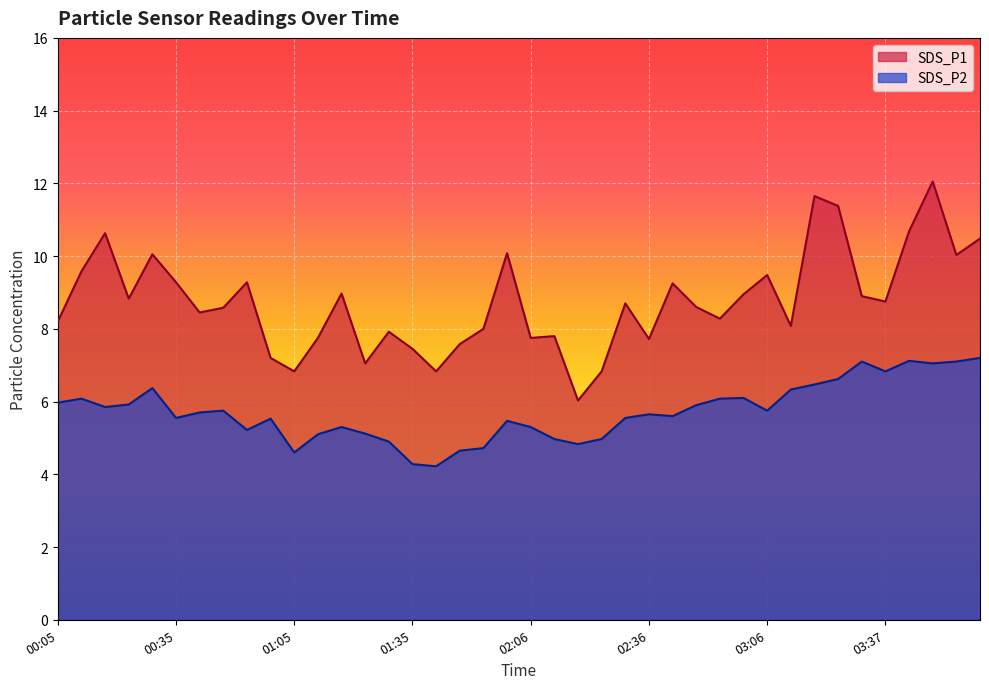

How many interior local valleys does the SDS_P2 series have?

10